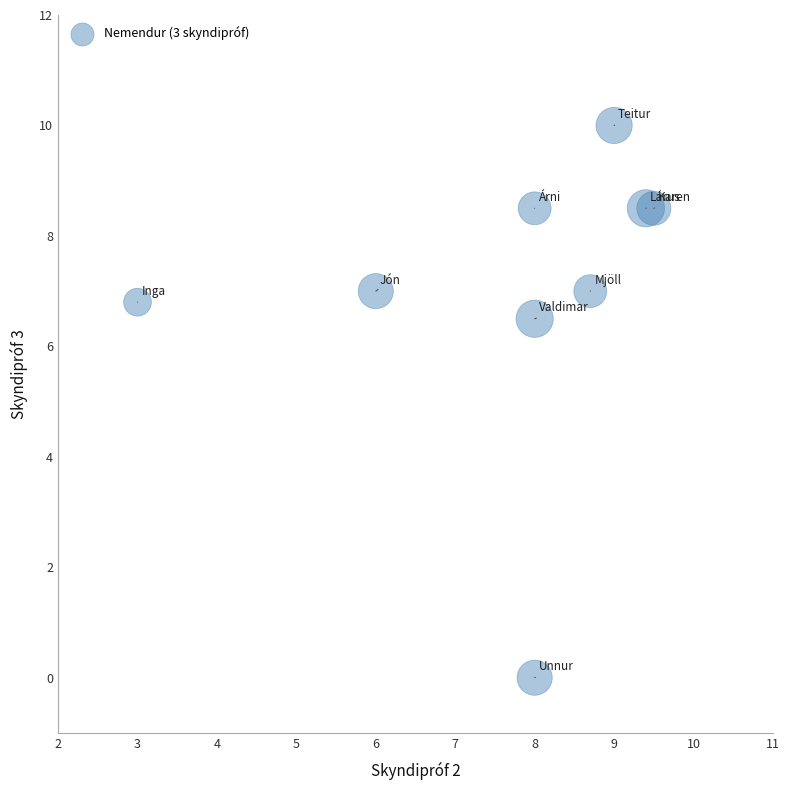

What is the average X value?

7.7